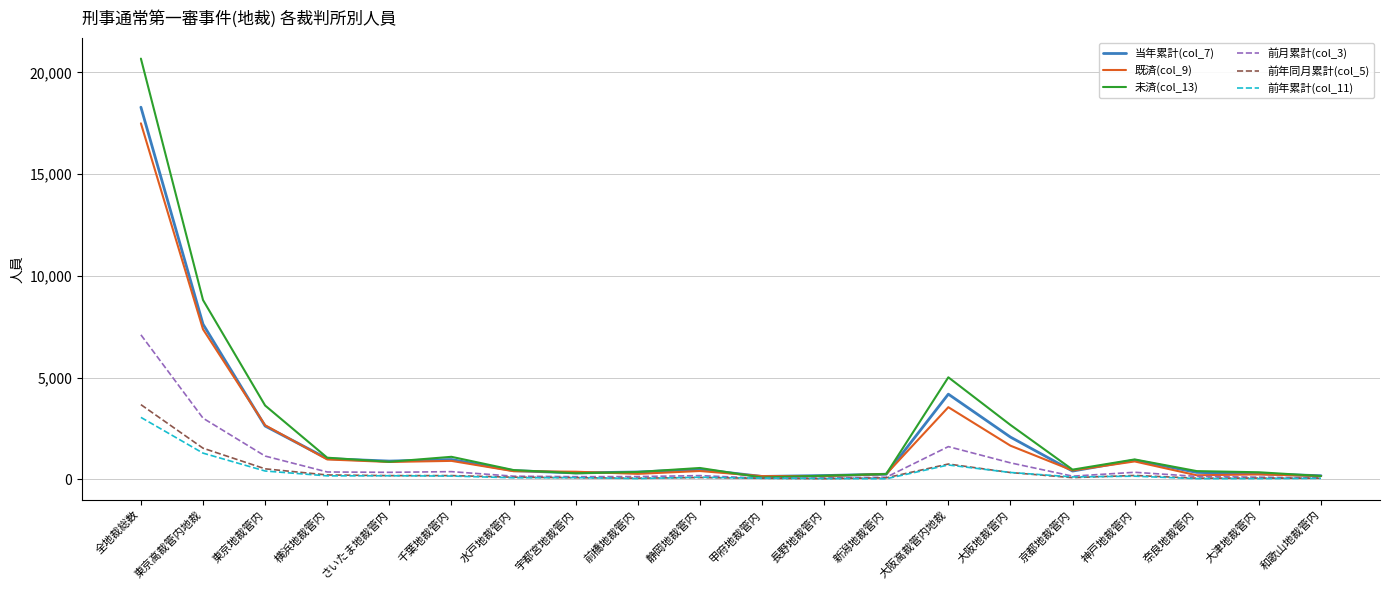

In 未済(col_13), how many points are higher than both neighbors (excluding endpoints)?

4